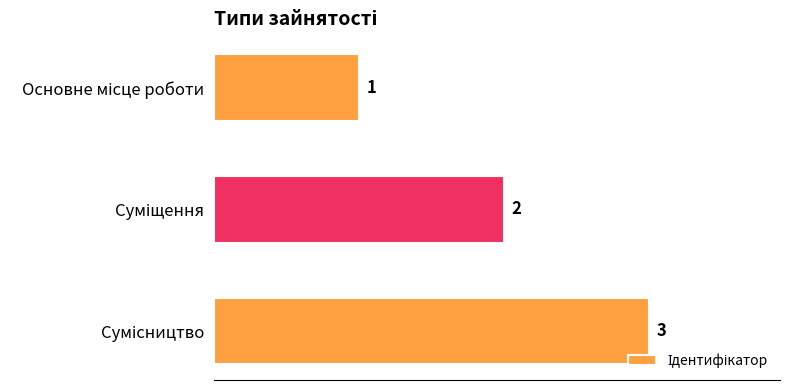

How many series are shown in this chart?

1